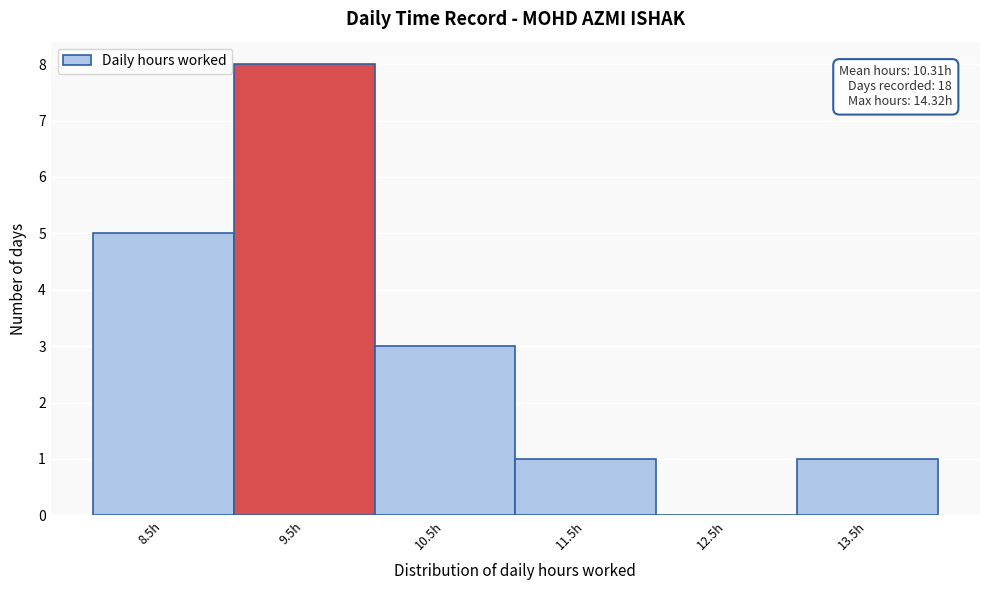

Reading right to left, what are all the values shown in this chart?

13.5h=1	12.5h=0	11.5h=1	10.5h=3	9.5h=8	8.5h=5